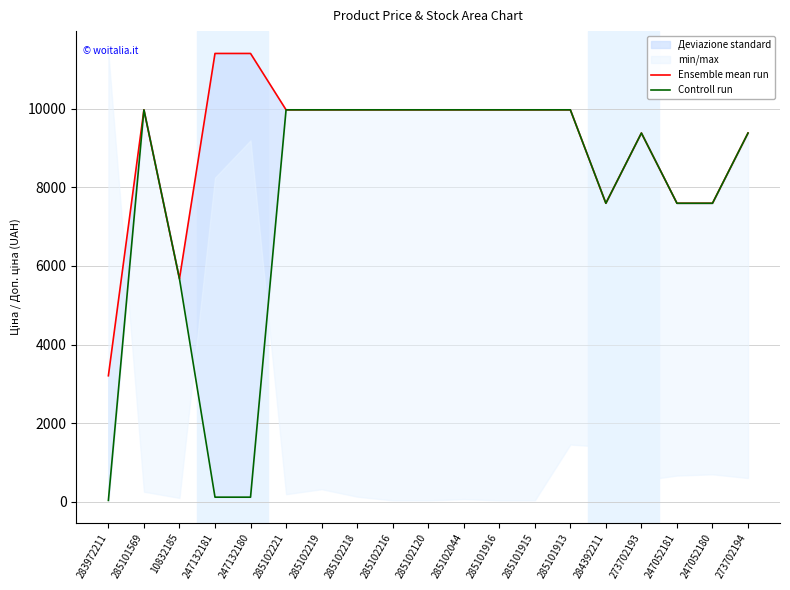

What position from the left is 247052180?

18